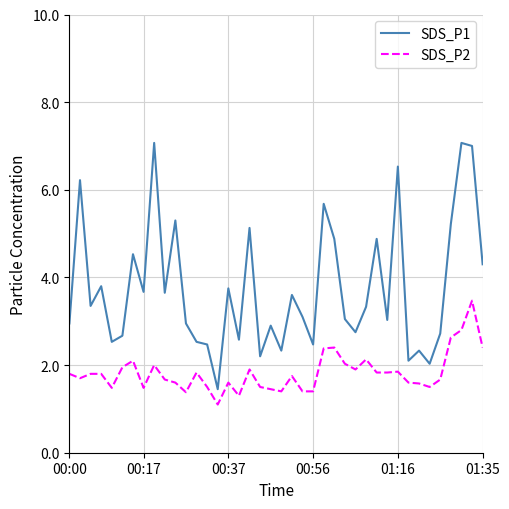

Which series has the largest total across all categories?

SDS_P1